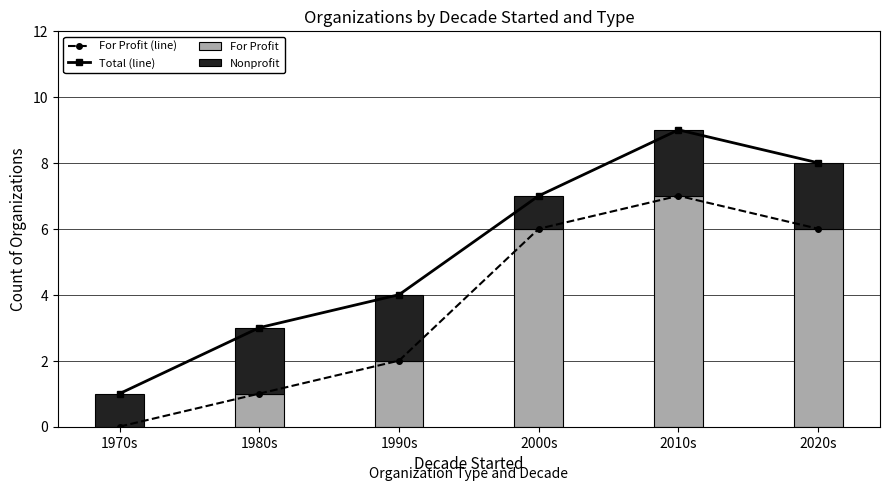

How many data points in For Profit (line) are above 6?

1